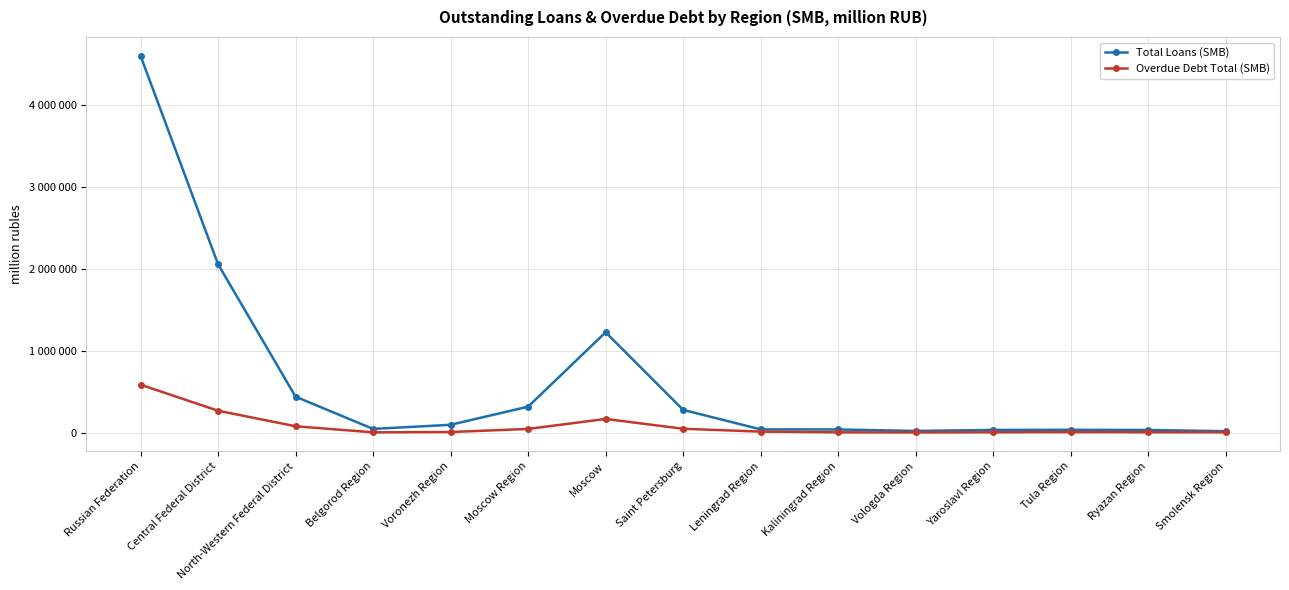

What is the approximate value of Overdue Debt Total (SMB) at Tula Region, to the nearest 50?

6550